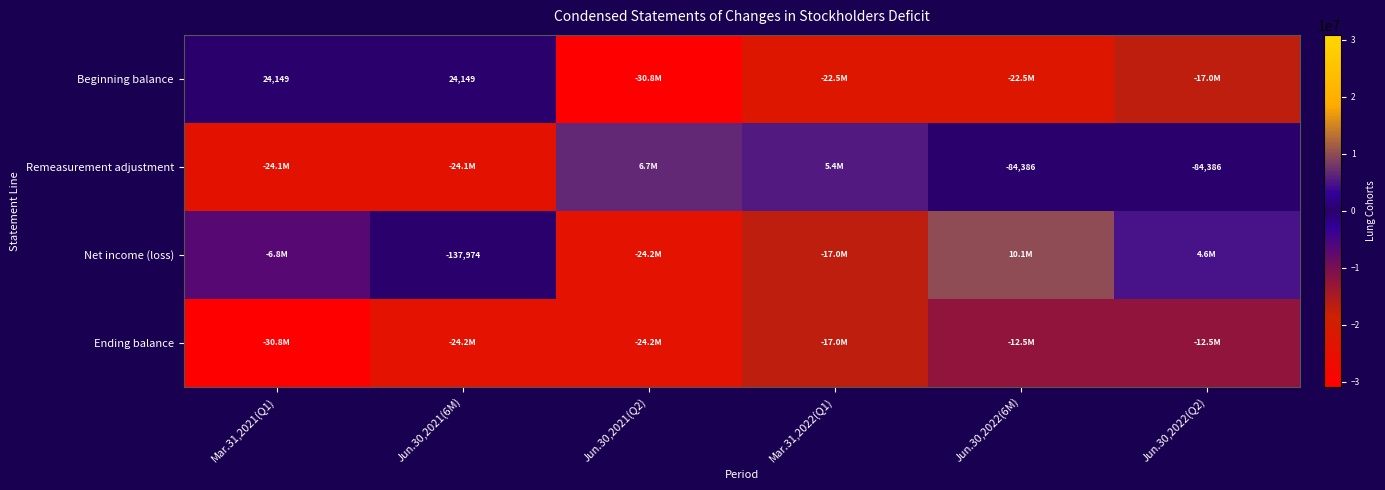

The value of Beginning balance at Mar.31,2022(Q1) is -11068488. True or false?

False